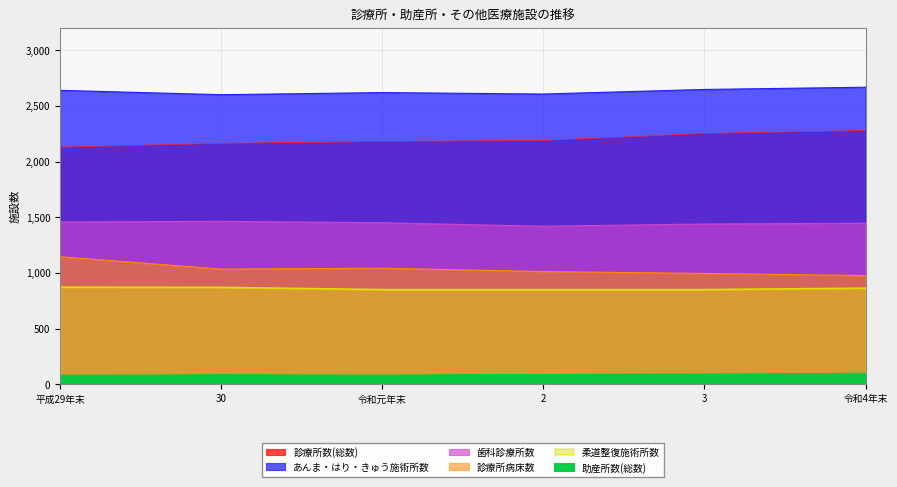

The あんま・はり・きゅう施術所数 series shows 2667 at 令和4年末. True or false?

True